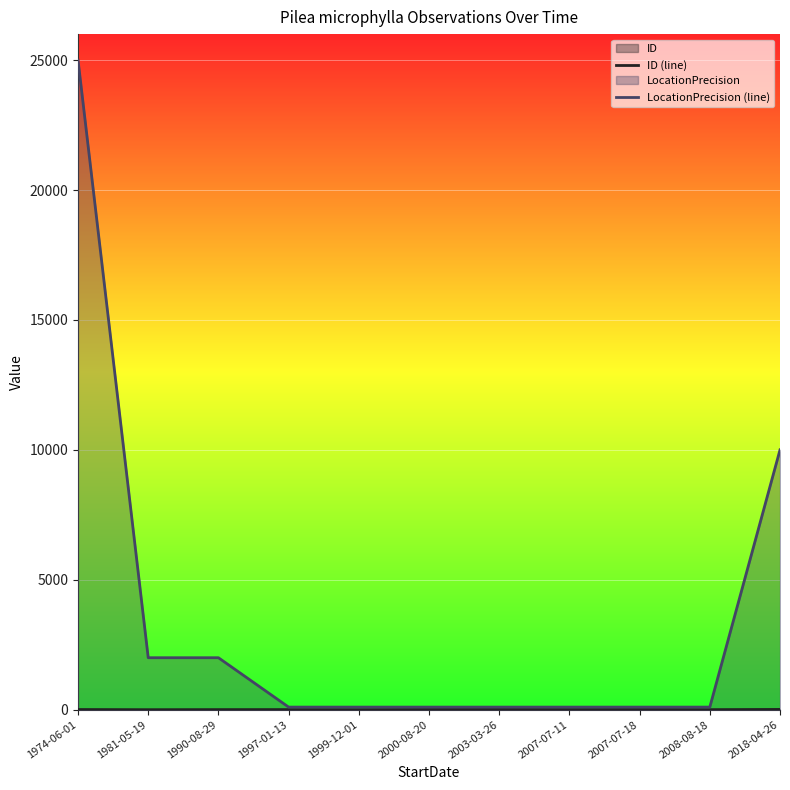

Read the ID (line) value at 1997-01-13, to the nearest 5.

5